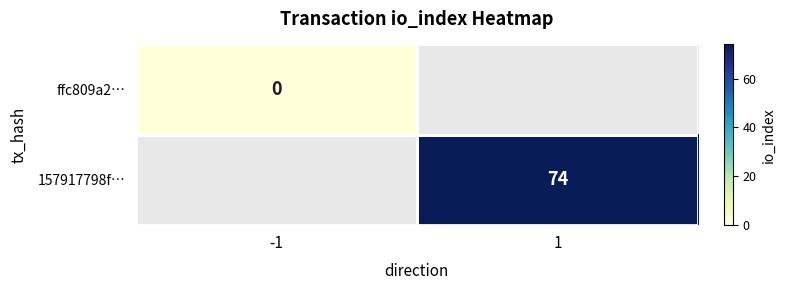

The 157917798f… series shows 74 at 1. True or false?

True